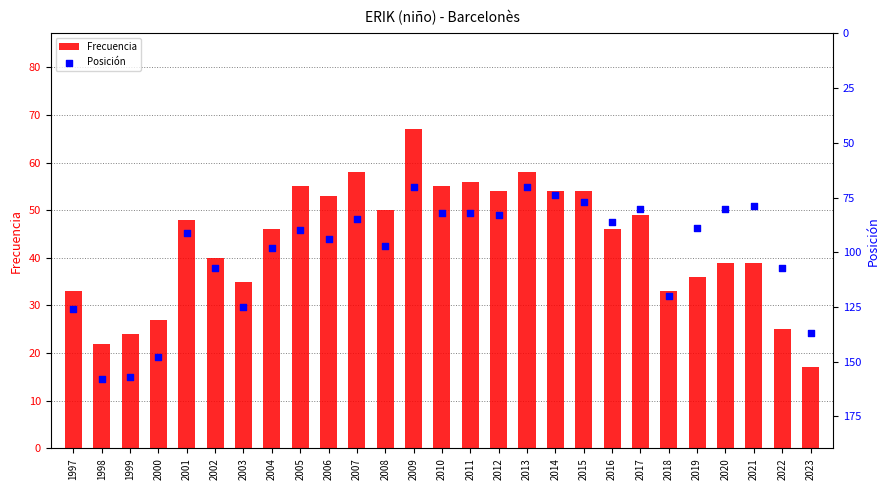

Which series reaches the minimum Y coordinate?

Frecuencia